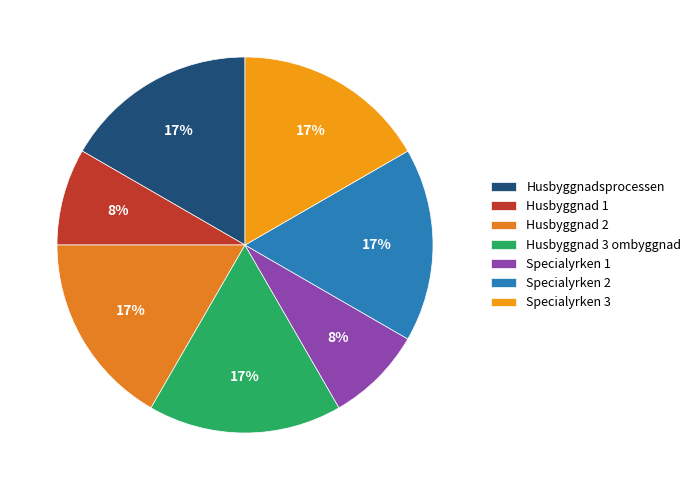

To the nearest percent, what portion does Husbyggnad 3 ombyggnad represent?

17%